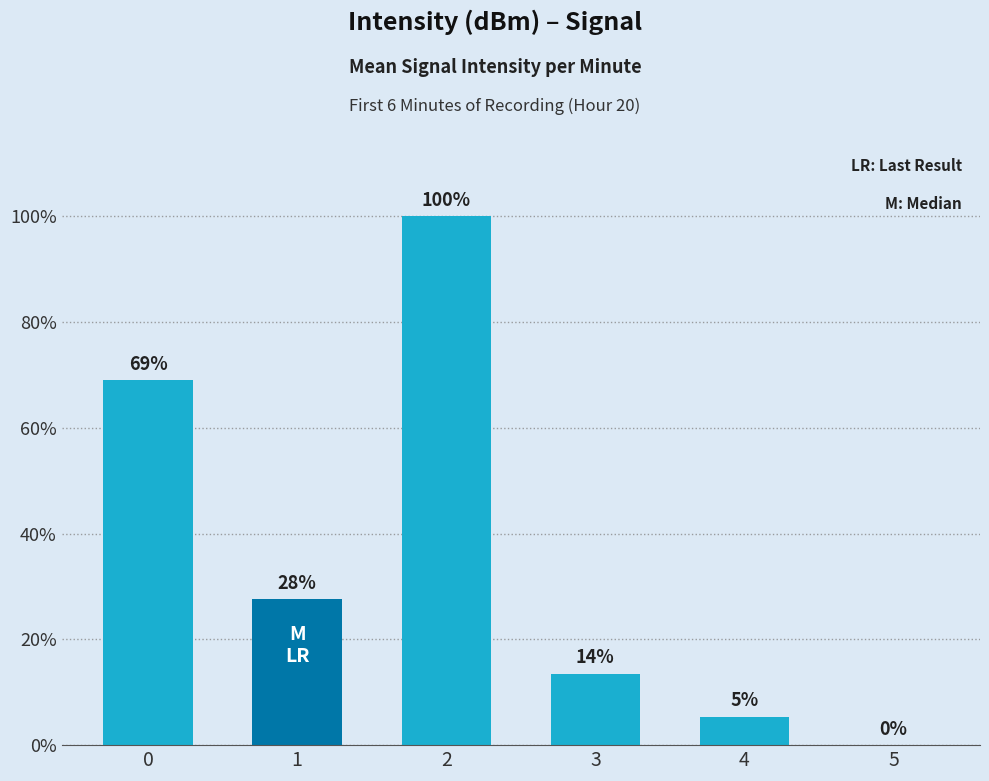

Approximately how many times larger is the value at 0 compared to 1?

2.5